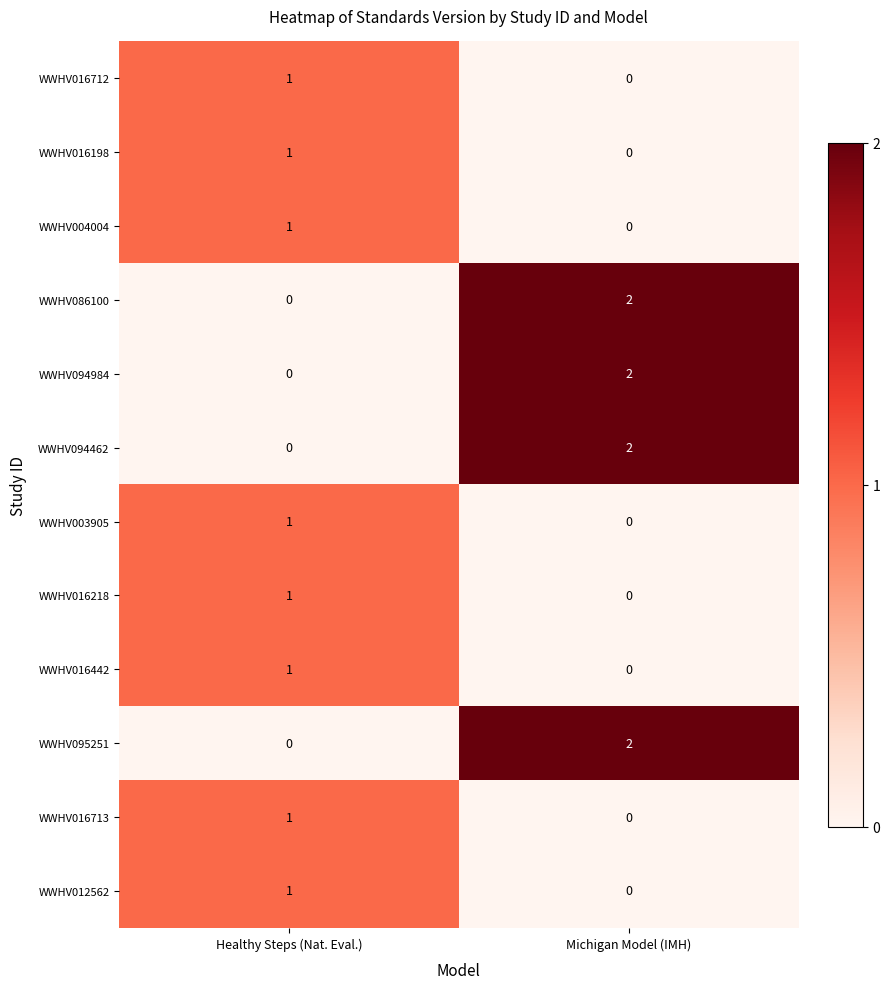

Is the value of WWHV094462 at Michigan Model (IMH) greater than the value of WWHV016218 at Healthy Steps (Nat. Eval.)?

Yes